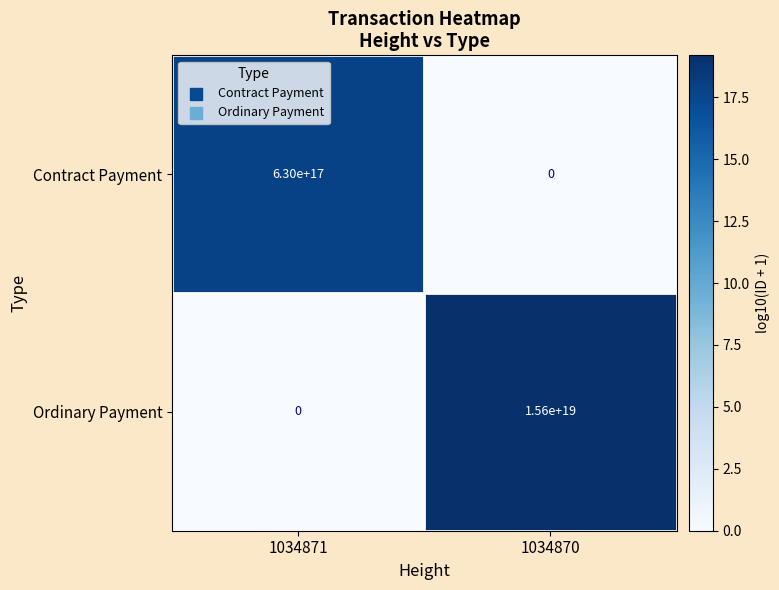

True or false: Ordinary Payment has a value of -7186697538248920064 at 1034871.

False